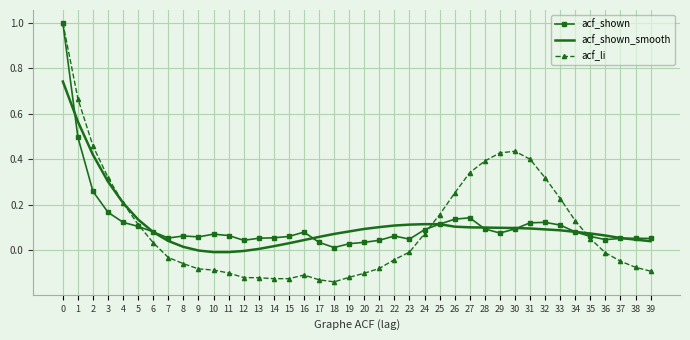

Which series has the widest spread of values?

acf_li